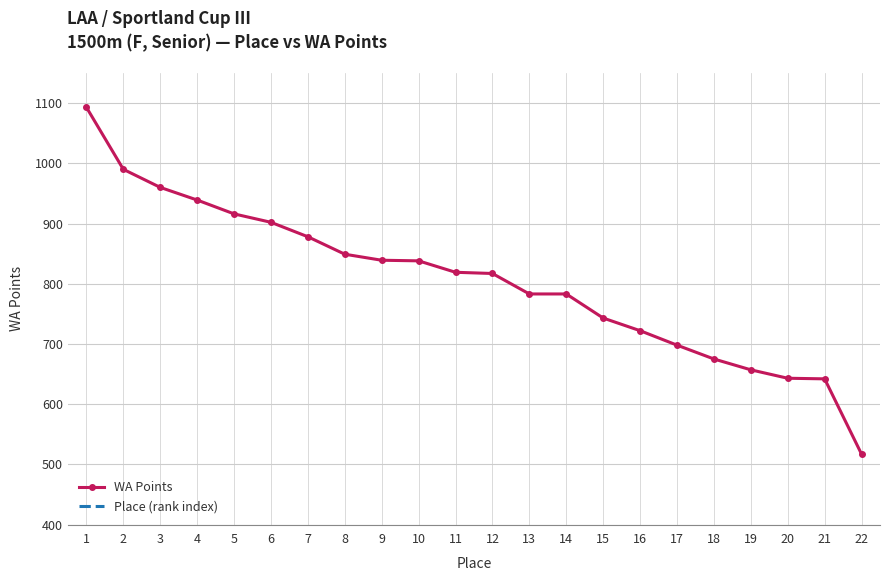

What are all the series names shown in the legend?

WA Points, Place (rank index)